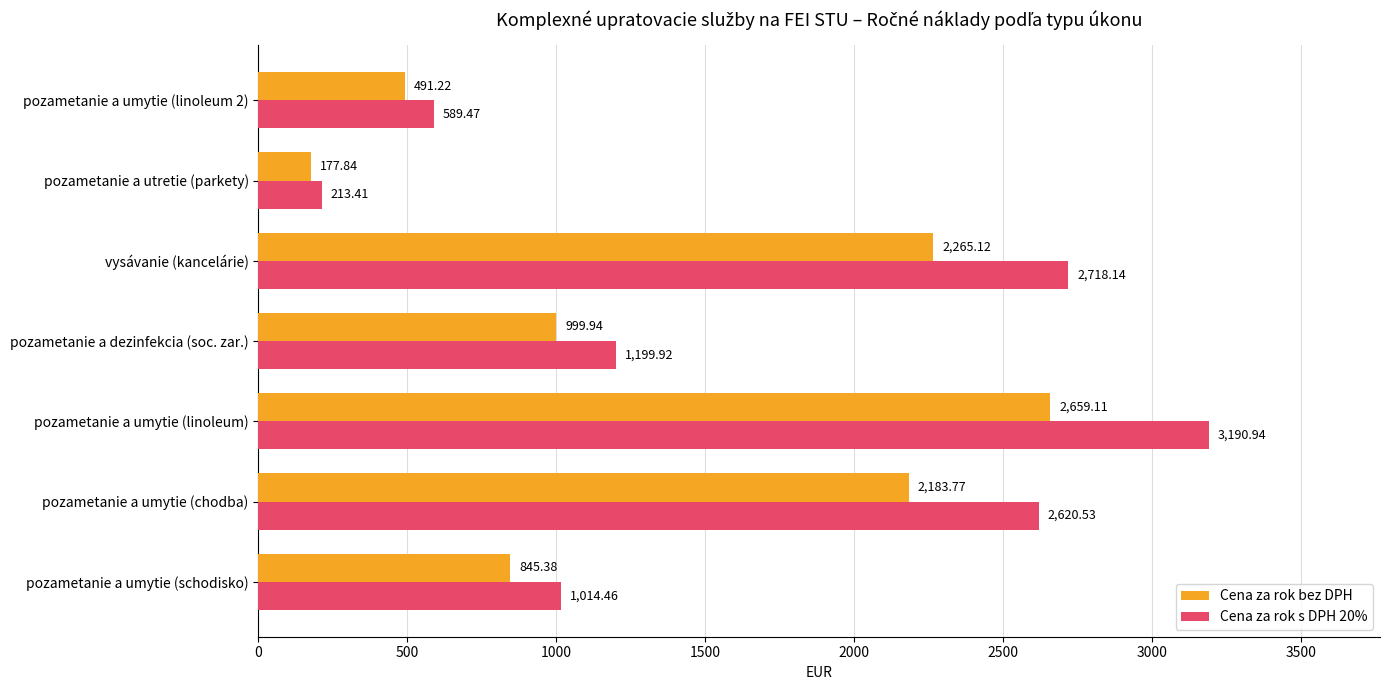

What is the minimum value for Cena za rok s DPH 20%?

213.4